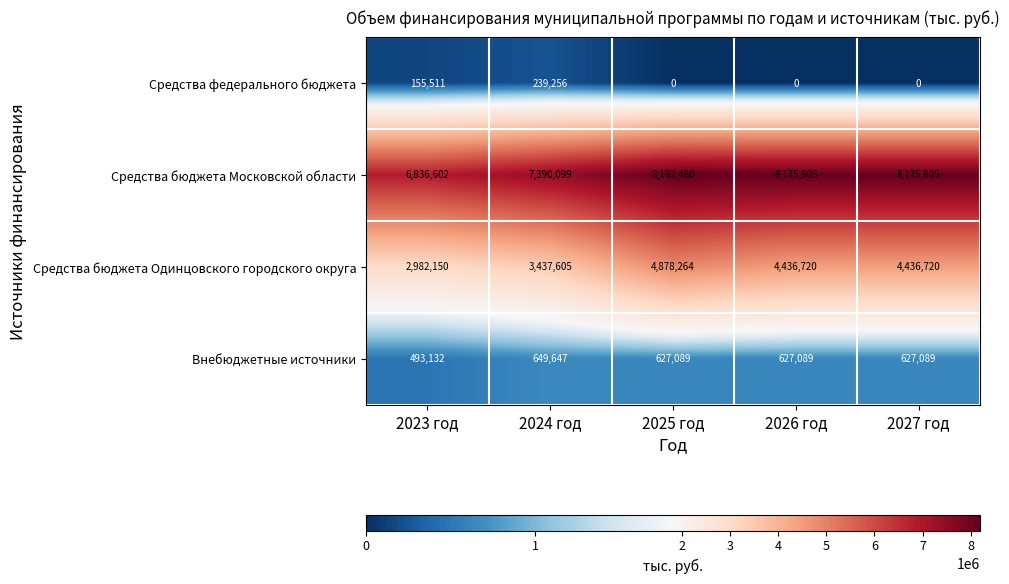

The Внебюджетные источники series shows 1041250 at 2024 год. True or false?

False